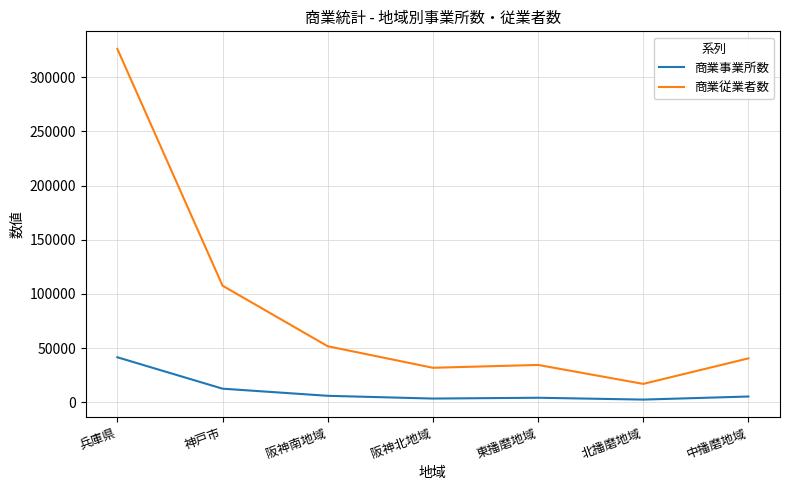

What is the greatest value displayed?

326123